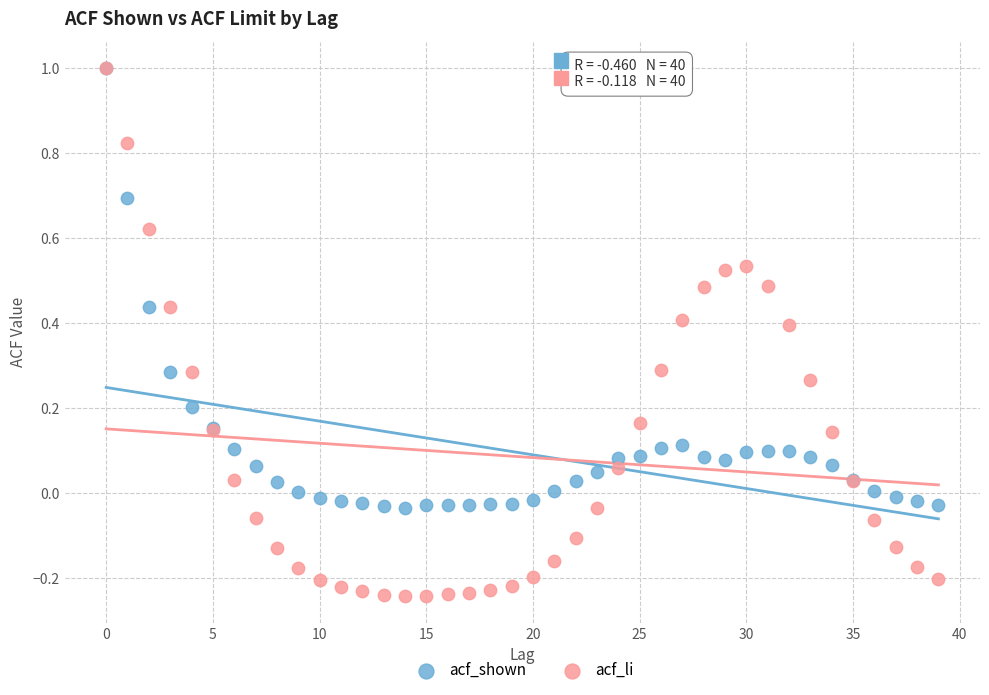

What are all the series names shown in the legend?

acf_shown, acf_li